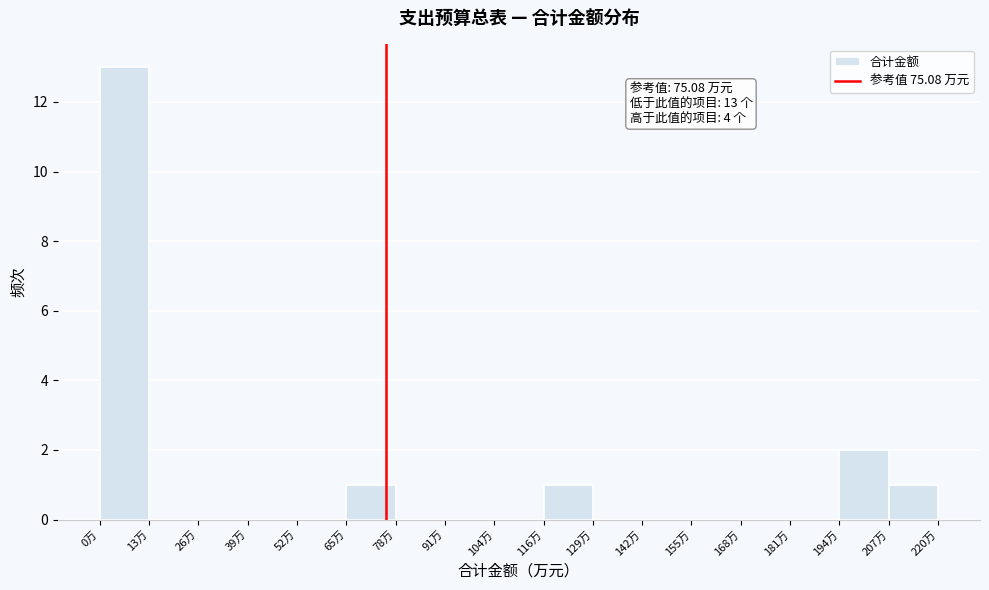

Which range on the x-axis has the tallest bar?

0 to 12